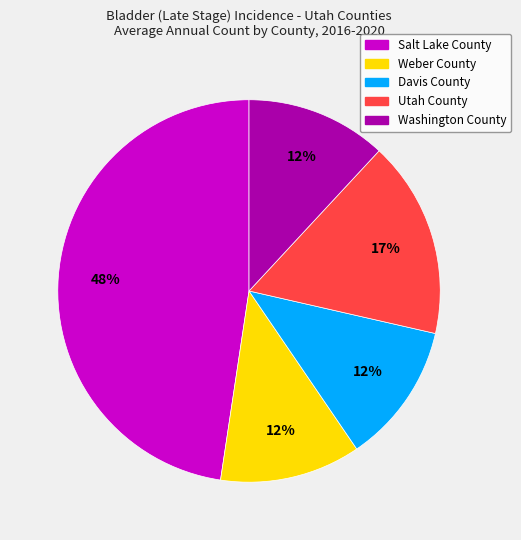

To the nearest percent, what is the difference between the Salt Lake County and Utah County slice percentages?

31%